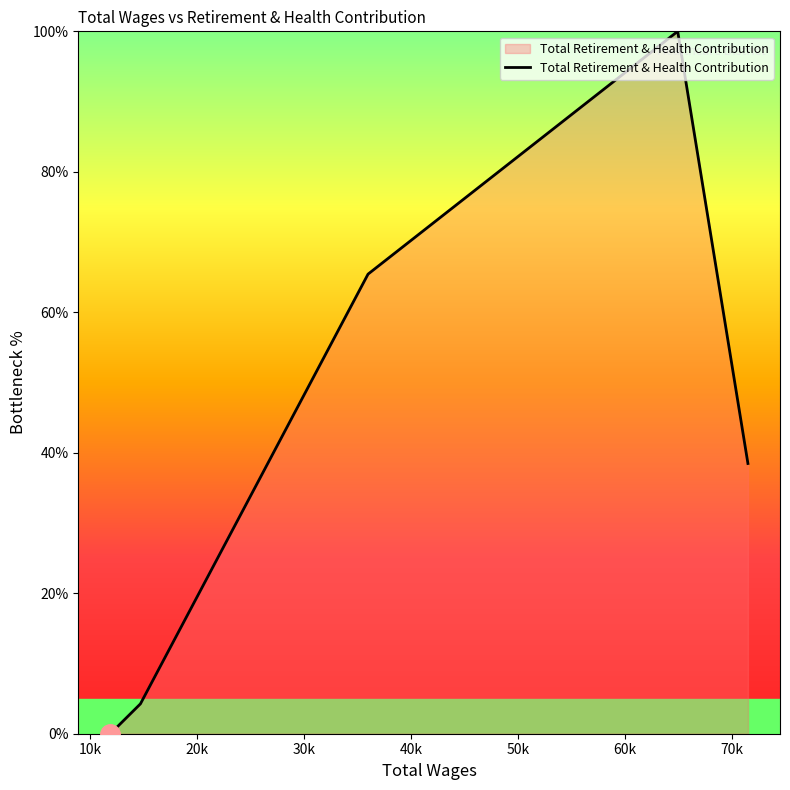

Reading left to right, extract all data points from this chart.

0.0	4.3	65.4	100.0	38.5